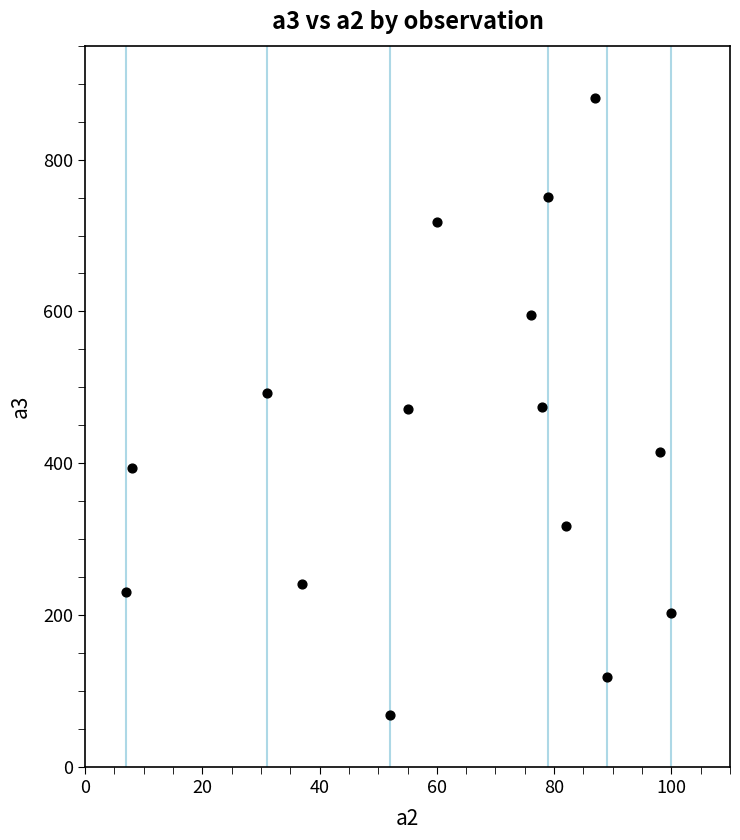

What is the range of X values (max minus min)?

93